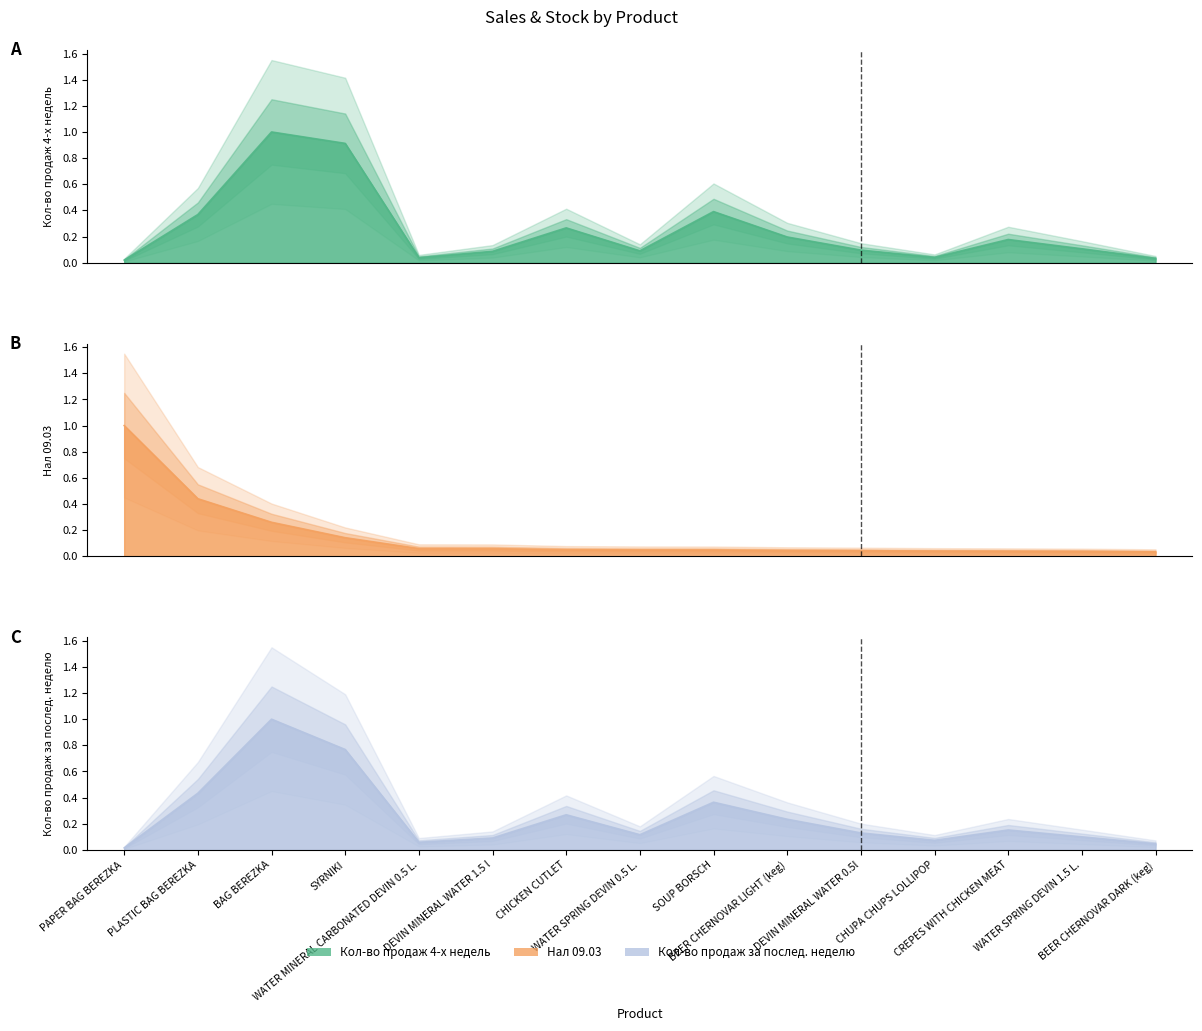

Reading left to right, transcribe all the data shown in this chart.

Кол-во продаж 4-х недель: 0.0	0.4	1.0	0.9	0.0	0.1	0.3	0.1	0.4	0.2	0.1	0.0	0.2	0.1	0.0
Нал 09.03: 1.0	0.4	0.3	0.1	0.1	0.1	0.1	0.0	0.0	0.0	0.0	0.0	0.0	0.0	0.0
Кол-во продаж за послед. неделю: 0.0	0.4	1.0	0.8	0.1	0.1	0.3	0.1	0.4	0.2	0.1	0.1	0.2	0.1	0.0